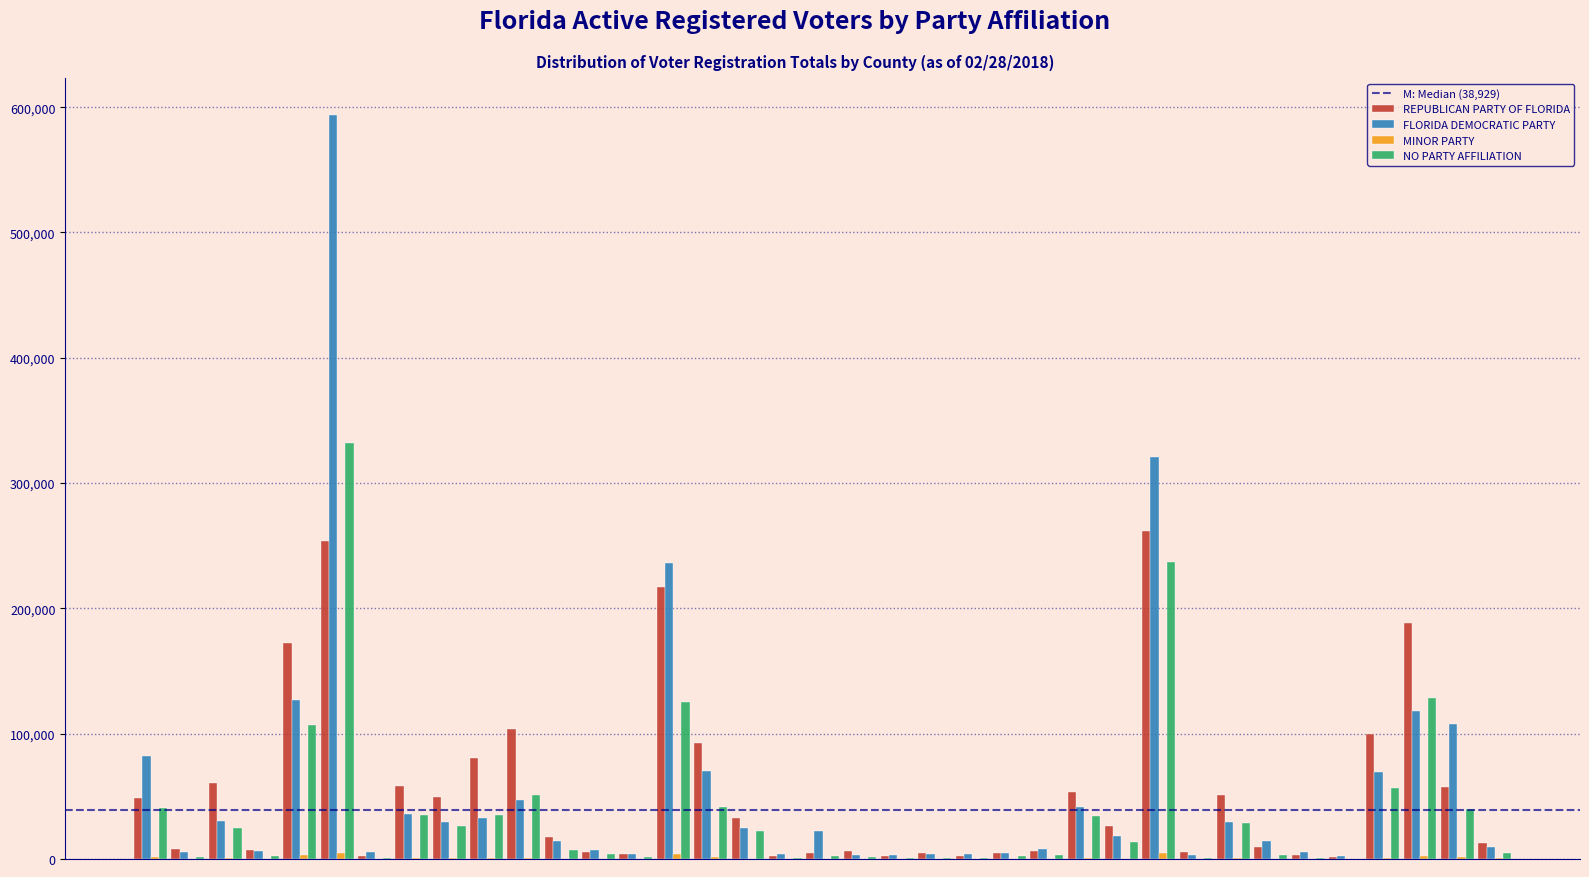

The value of REPUBLICAN PARTY OF FLORIDA at BREVARD is 84549. True or false?

False